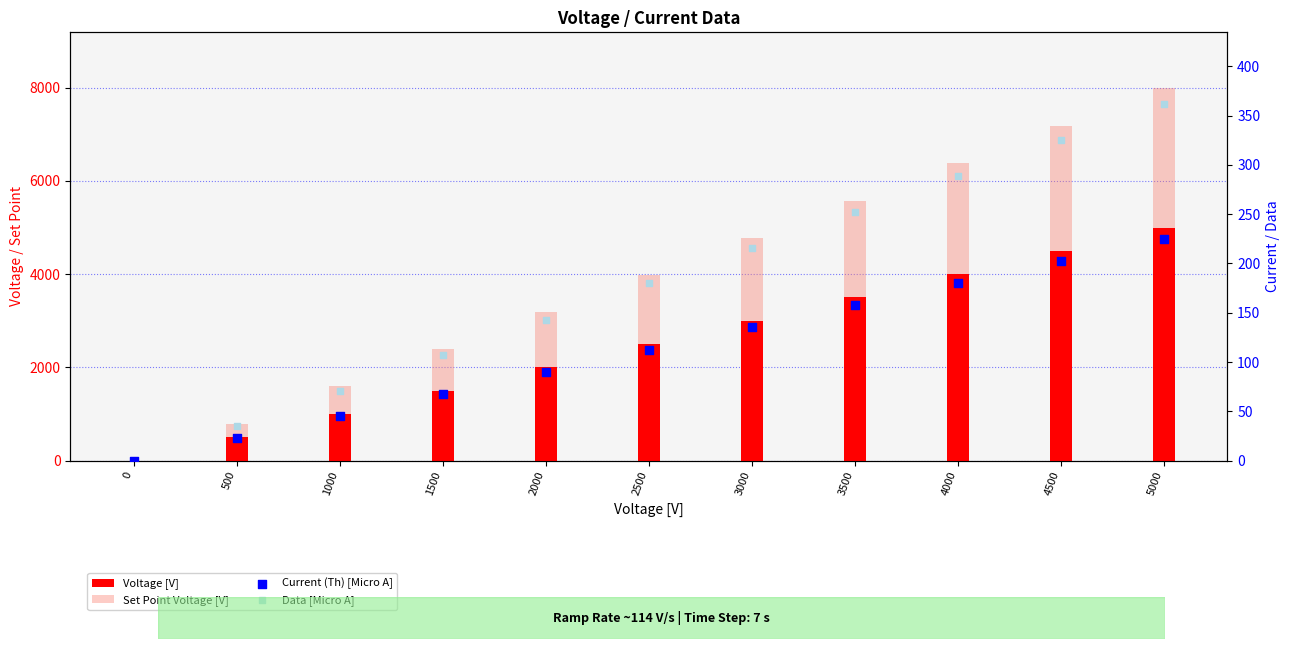

Which series has the widest spread of Y values?

Set Point Voltage [V]